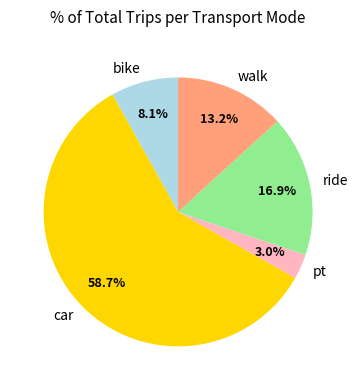

Which has a higher value, ride or pt?

ride